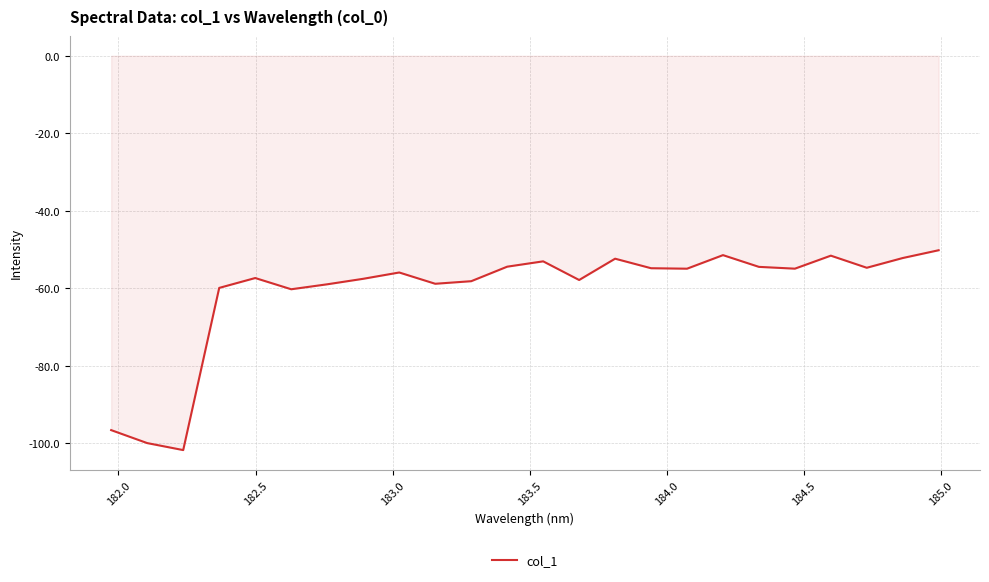

How many lines are shown in the chart?

1